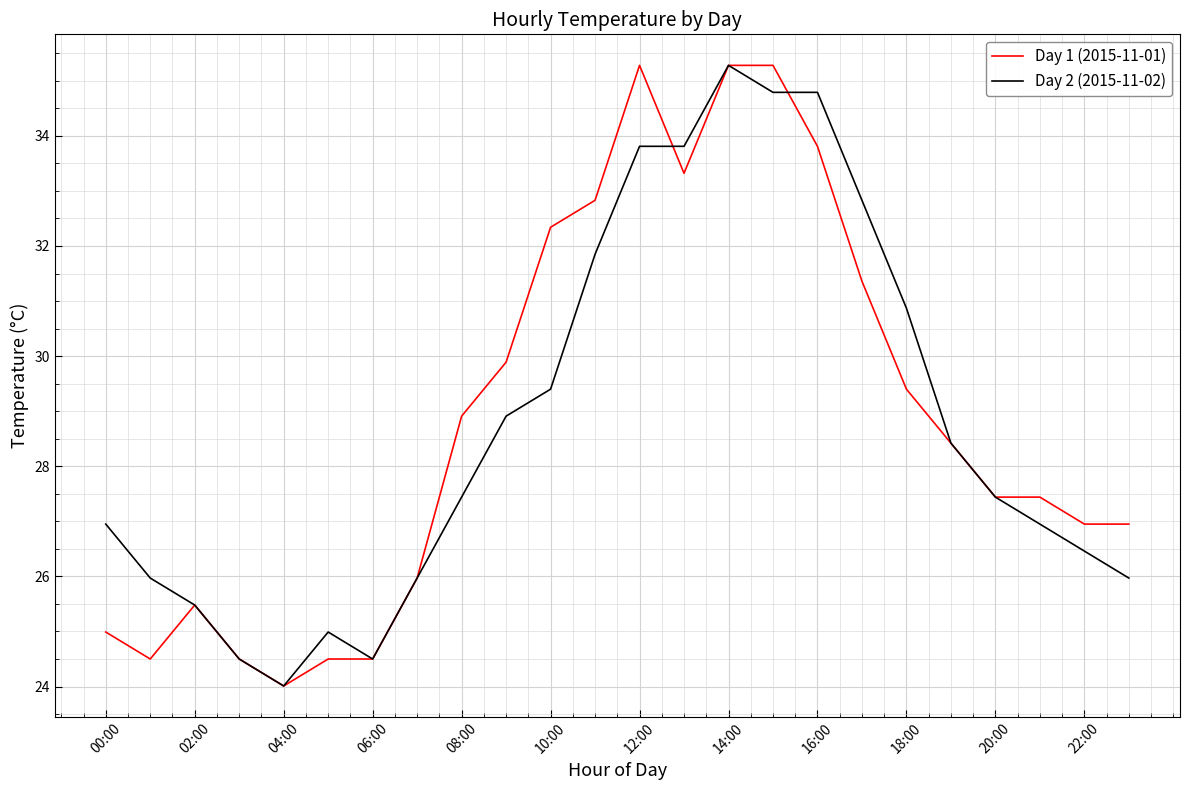

What is the minimum value for Day 1 (2015-11-01)?

24.0